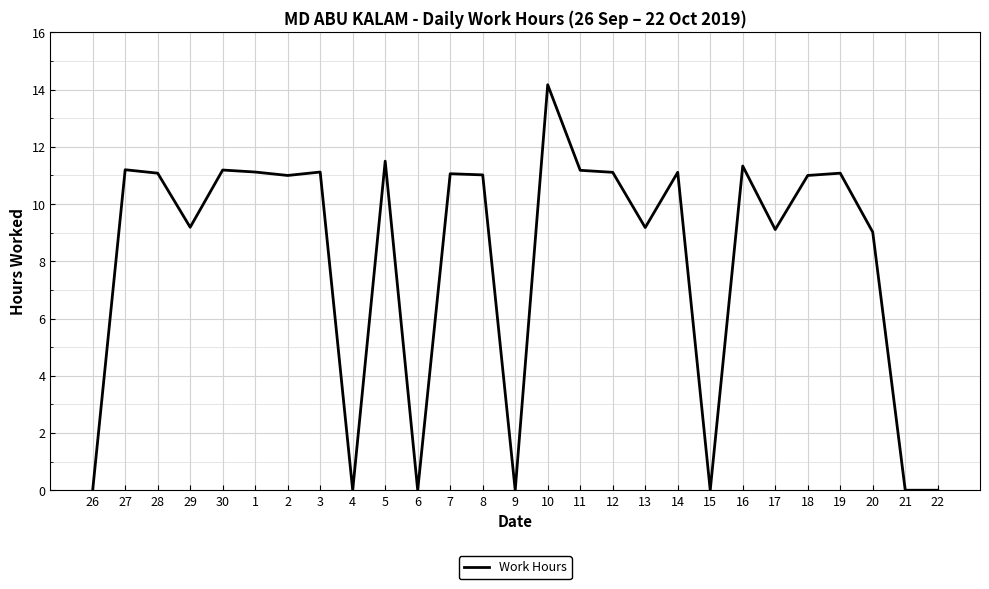

What is the difference between the values at 9 and 14?

11.1